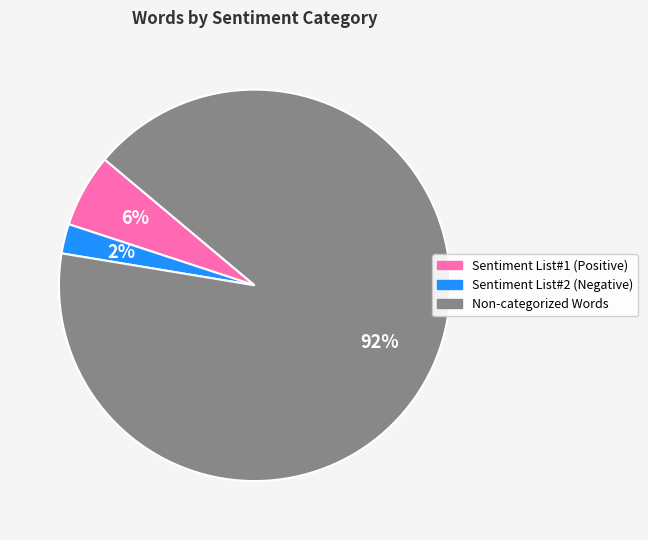

To the nearest percent, what is the average slice percentage?

33%